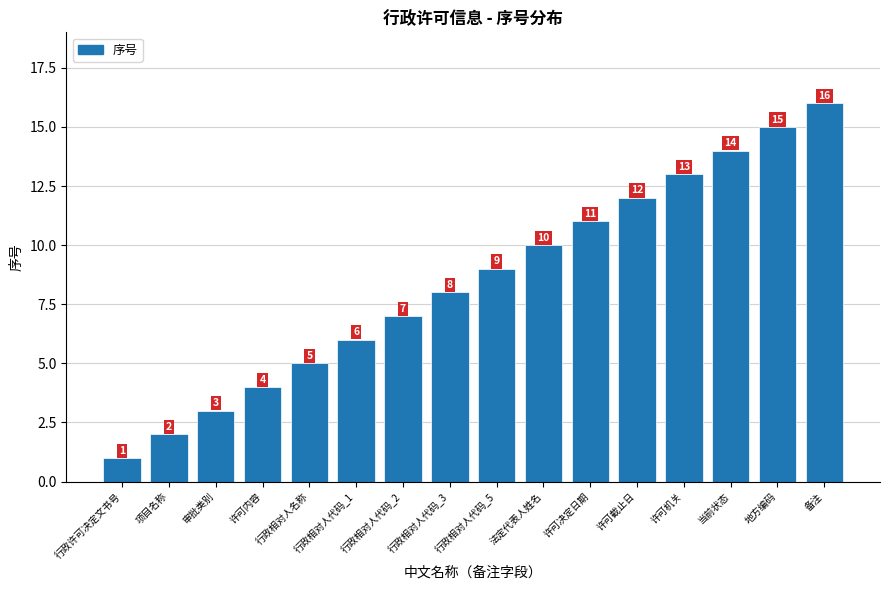

What is the sum of all values?

136